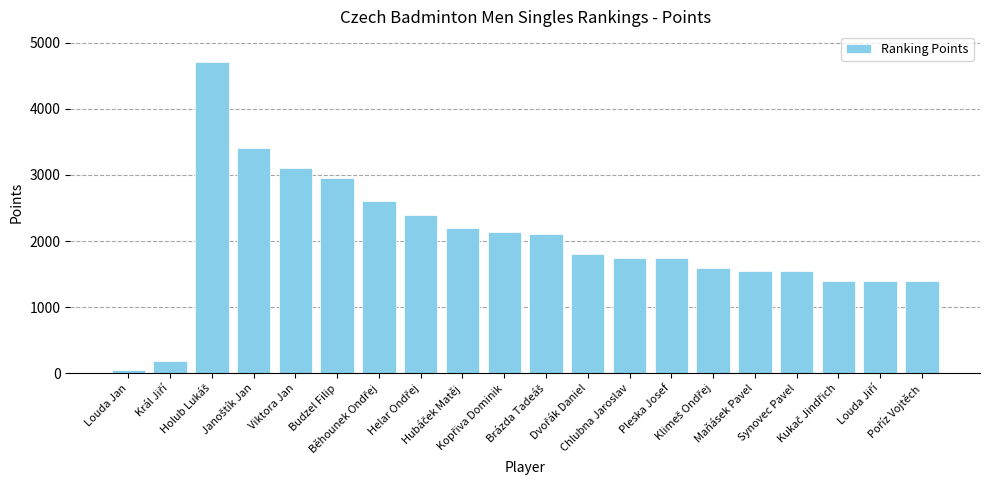

What is the label of the 16th bar from the left?

Maňásek Pavel